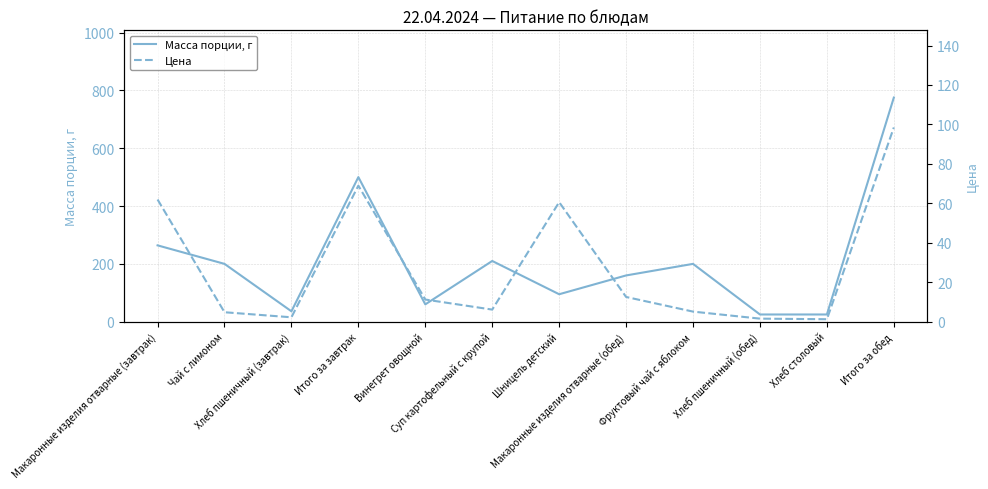

Between Макаронные изделия отварные (обед) and Хлеб столовый, which series saw the biggest shift?

Масса порции, г